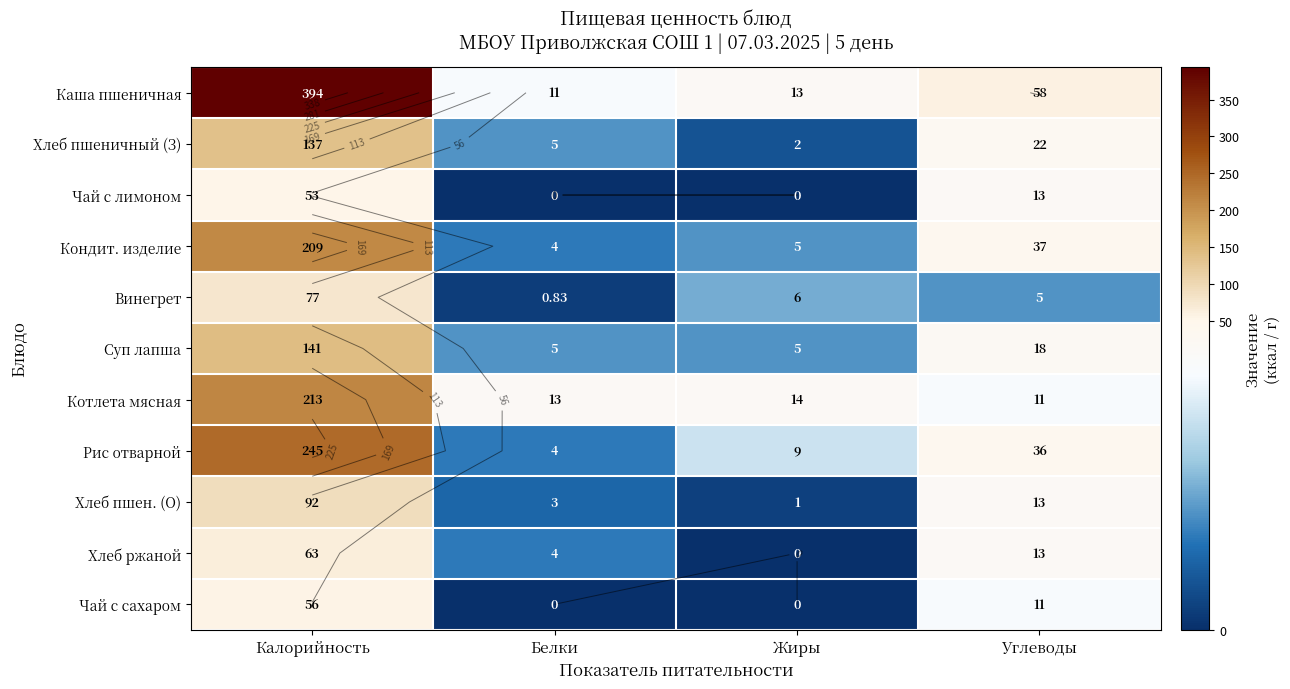

Where does the Хлеб пшен. (О) series first go above 13?

Калорийность